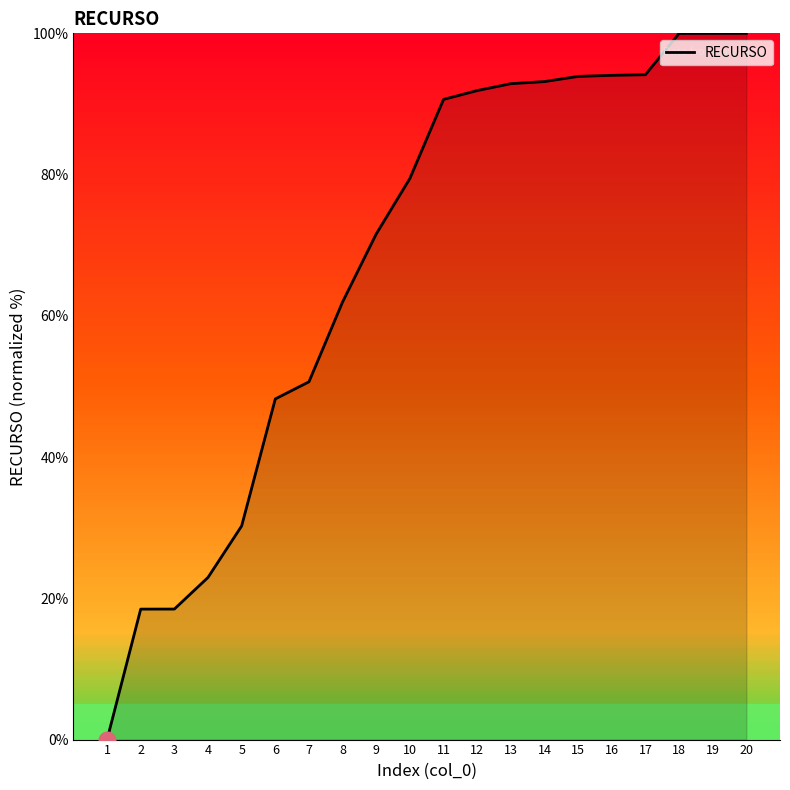

The chart shows a value of 100.0 at 19. True or false?

True